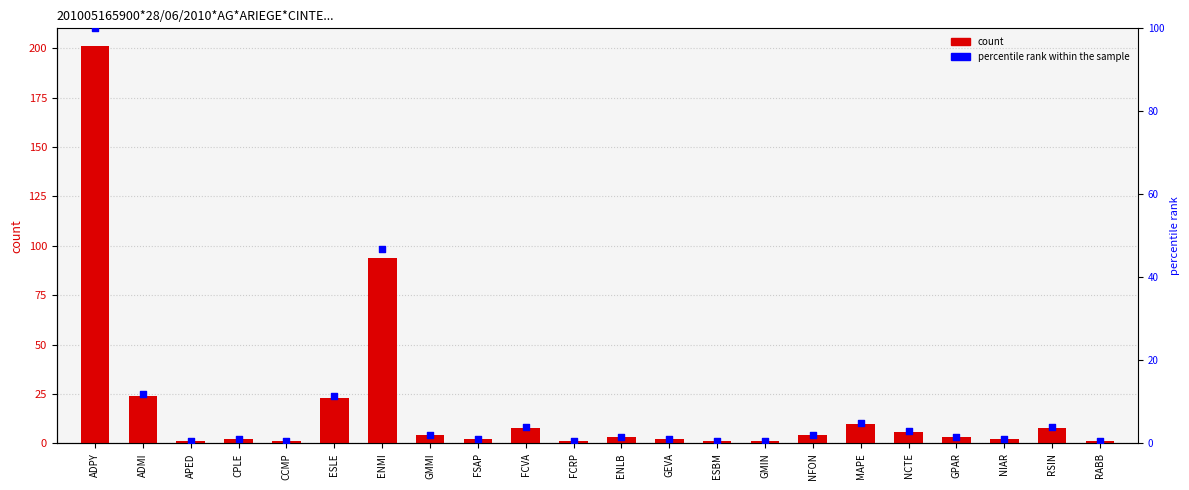

Is the value of percentile rank within the sample at ESLE greater than the value of count at FSAP?

Yes